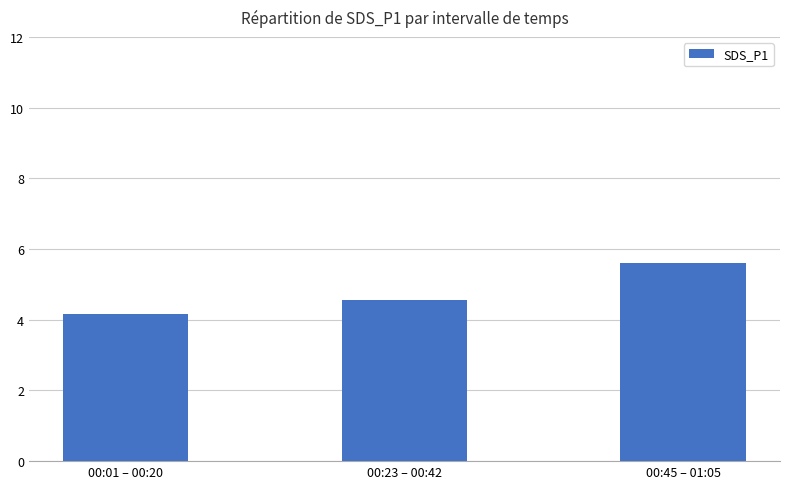

What is the minimum value shown in the chart?

4.2